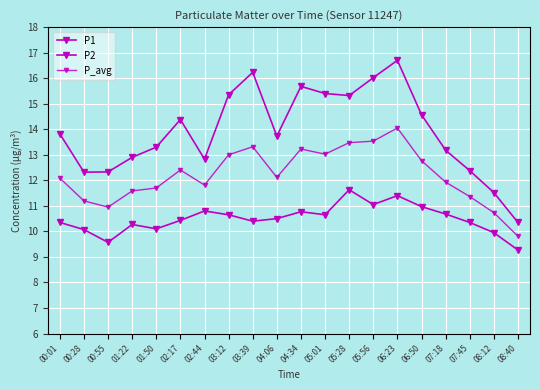

At 08:12, list the series in order from largest to smallest.

P1, P_avg, P2